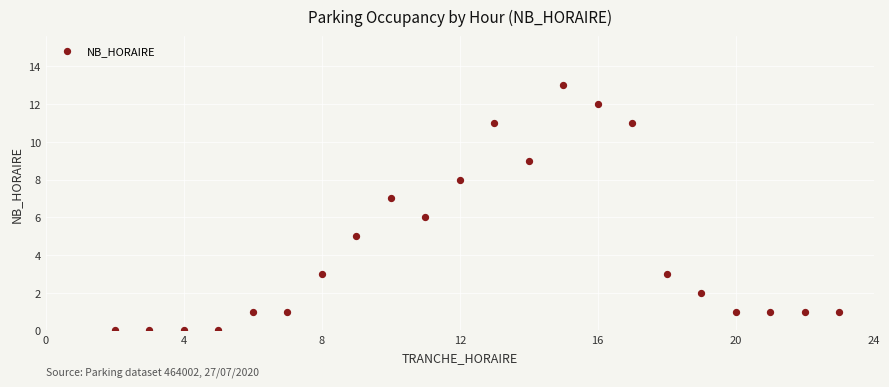

What is the range of Y values (max minus min)?

13